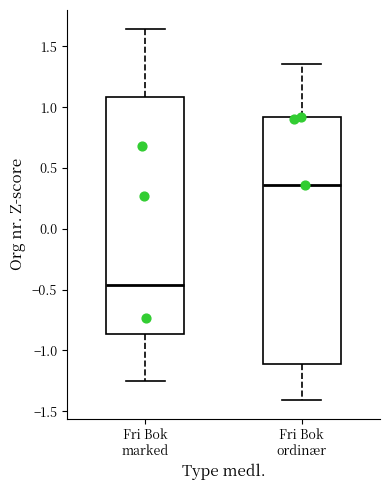

Which box's median line is the highest?

Fri Bok ordinær